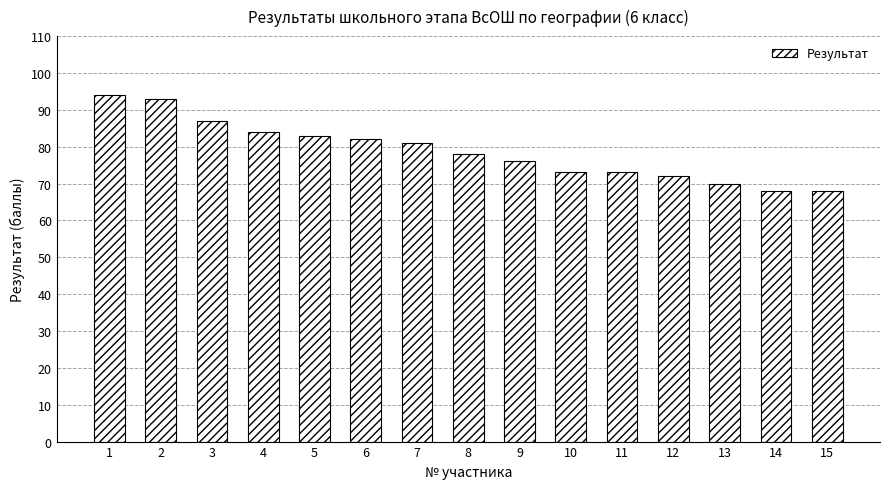

Count the number of data series in this chart.

1